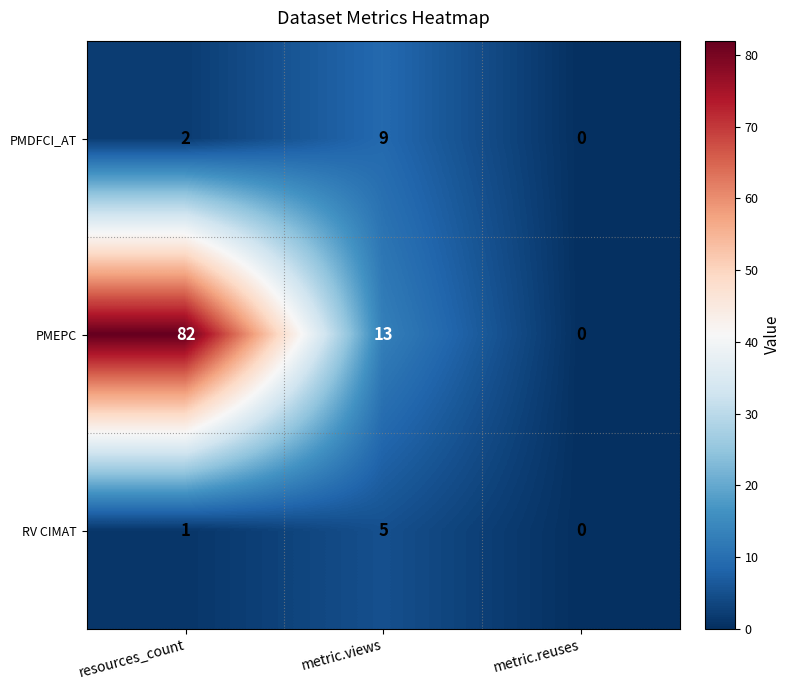

How many series are shown in this chart?

3